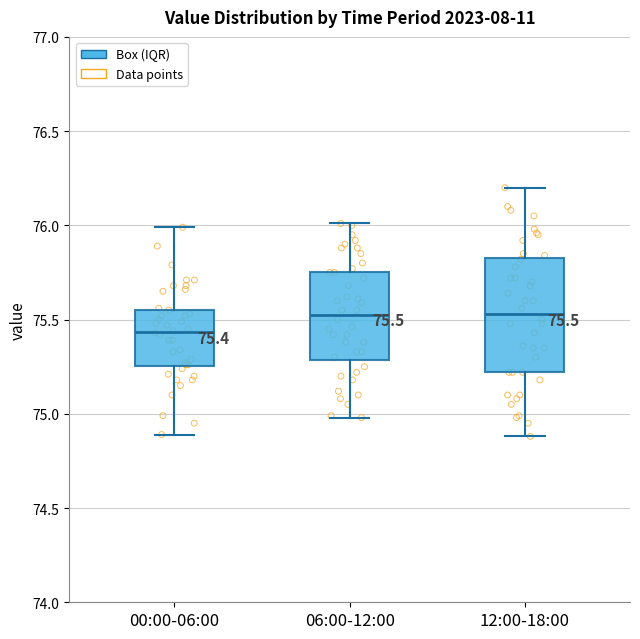

Comparing the boxes themselves (not the whiskers), which one is the tallest?

12:00-18:00